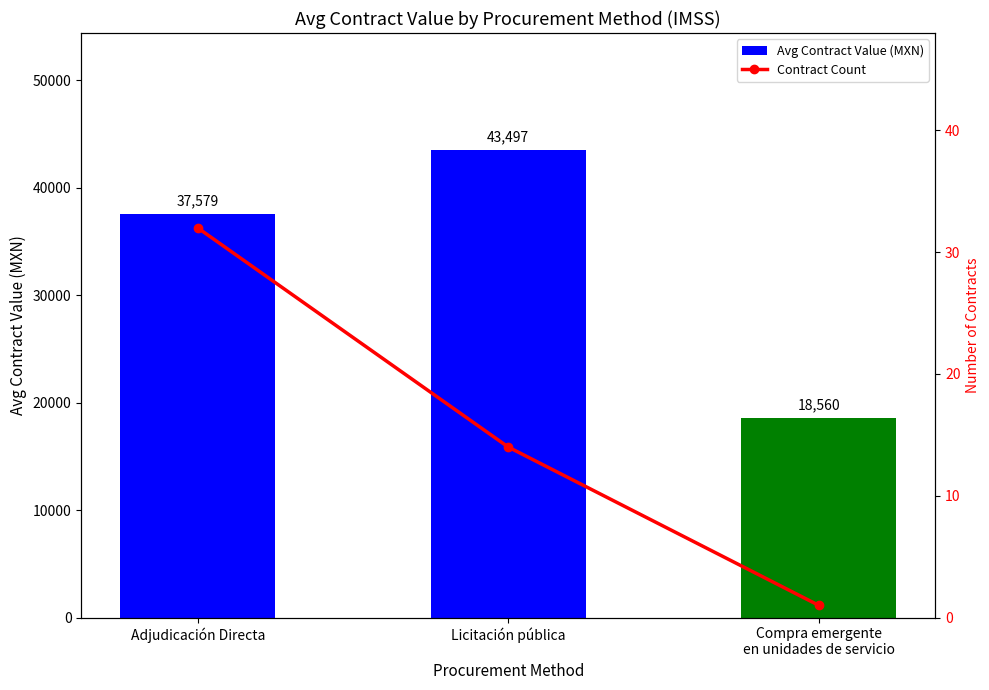

What is the value of the Contract Count bar at the 3rd from the left?

1.0